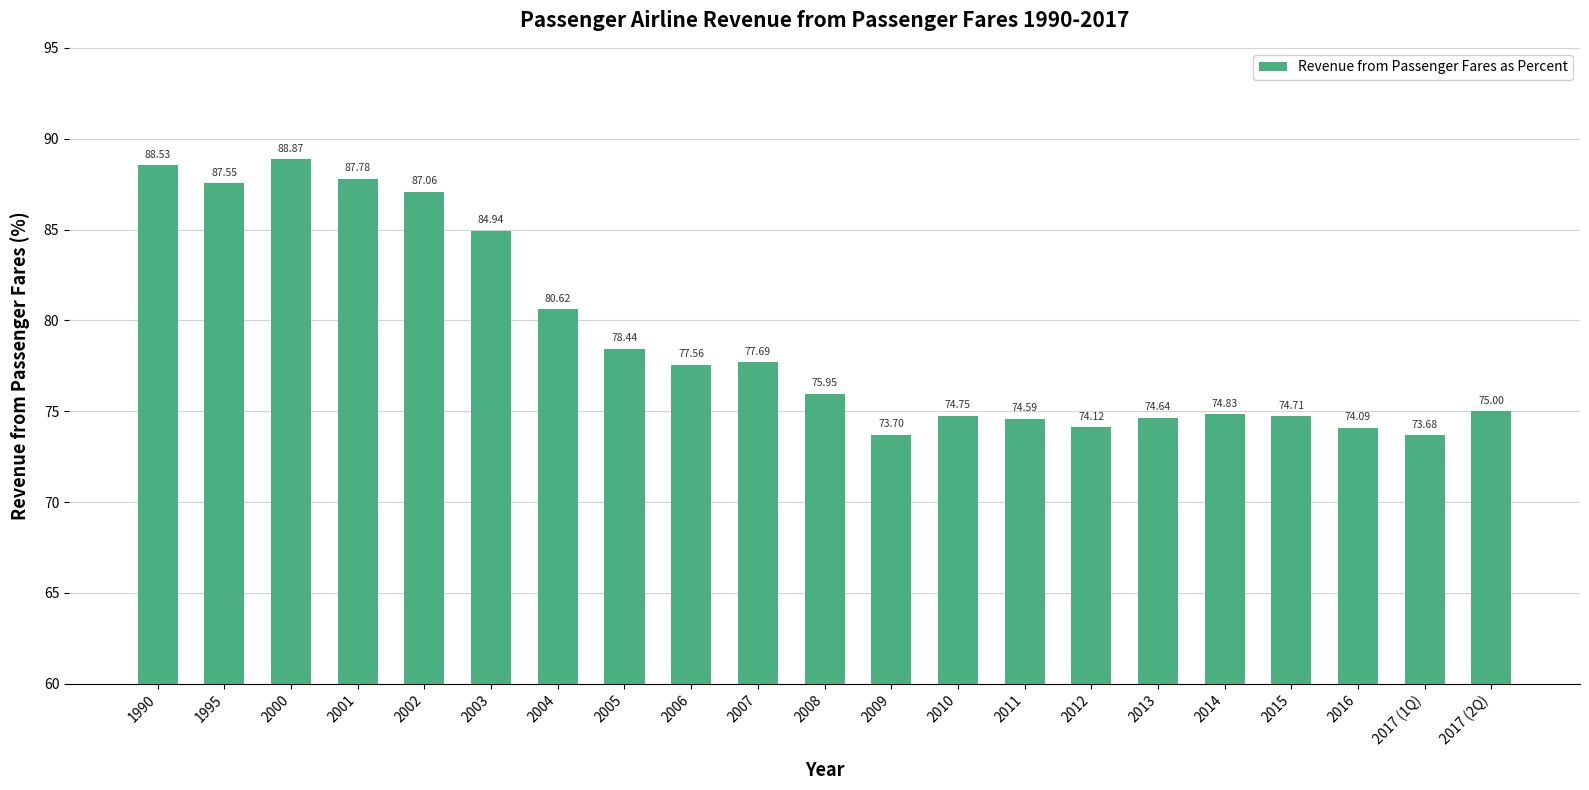

Does the chart contain any negative values?

No